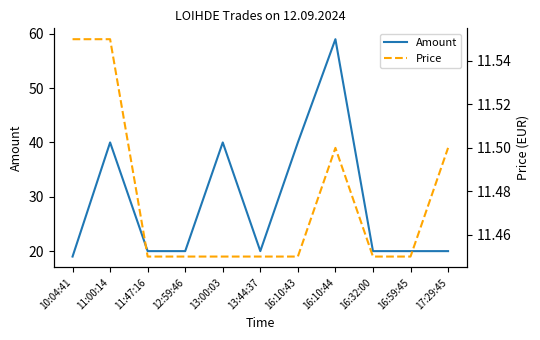

List the series in order of their peak value, highest first.

Amount, Price